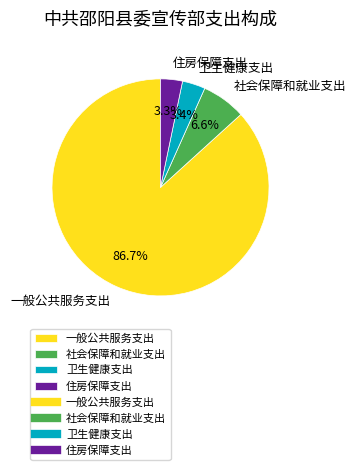

Does 社会保障和就业支出 represent more than half of the total?

No